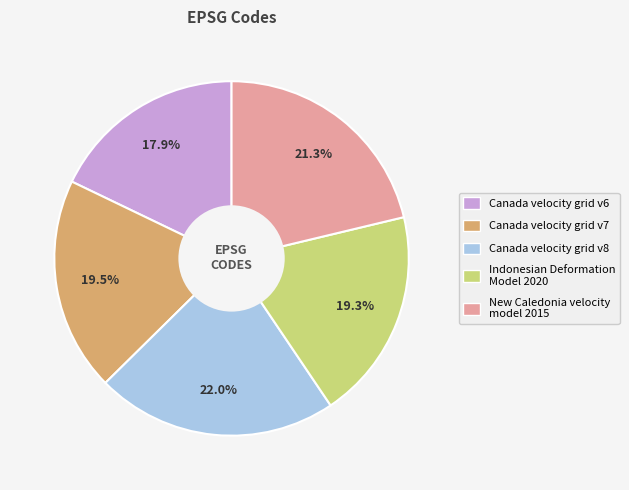

Combined, what portion of the pie is Canada velocity grid v6 and Canada velocity grid v8?

39.9%